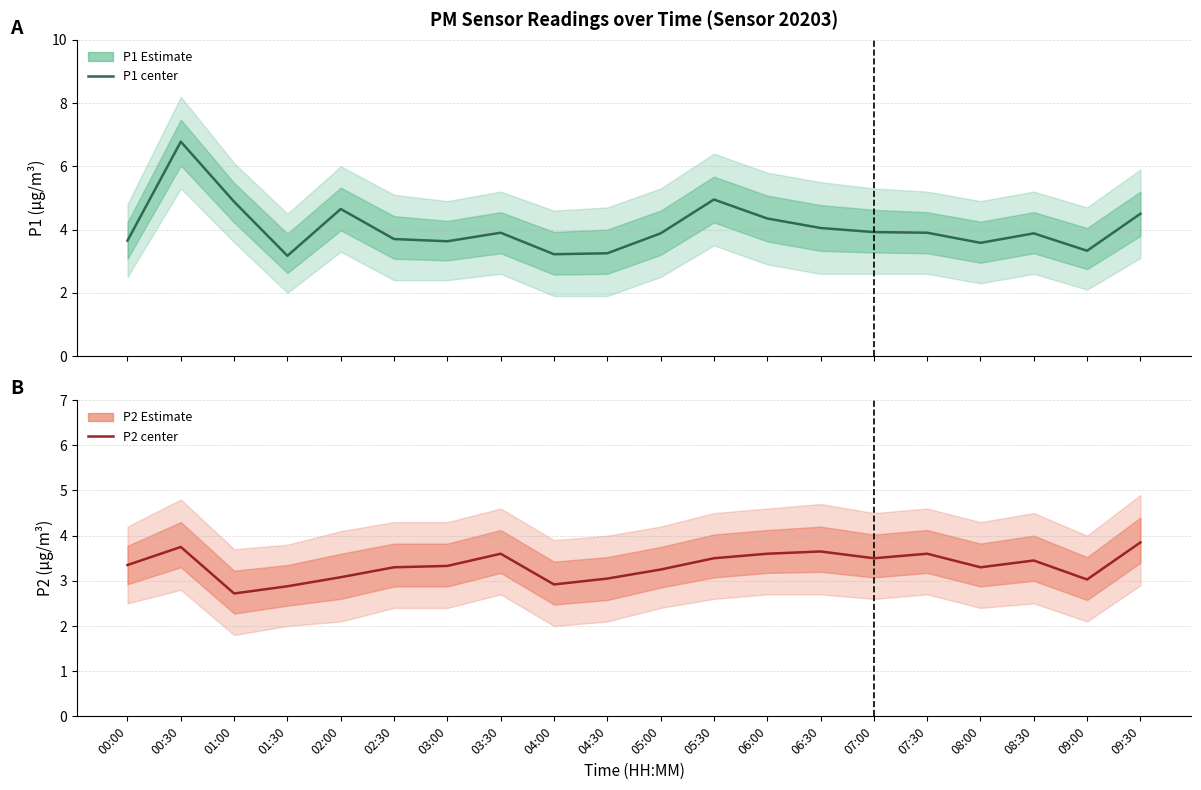

Reading left to right, list all the values displayed in this chart.

P1 estimate: 3.6	6.8	4.9	3.2	4.7	3.7	3.6	3.9	3.2	3.2	3.9	5.0	4.3	4.0	3.9	3.9	3.6	3.9	3.3	4.5
P2 estimate: 3.4	3.8	2.7	2.9	3.1	3.3	3.3	3.6	2.9	3.0	3.2	3.5	3.6	3.6	3.5	3.6	3.3	3.5	3.0	3.9